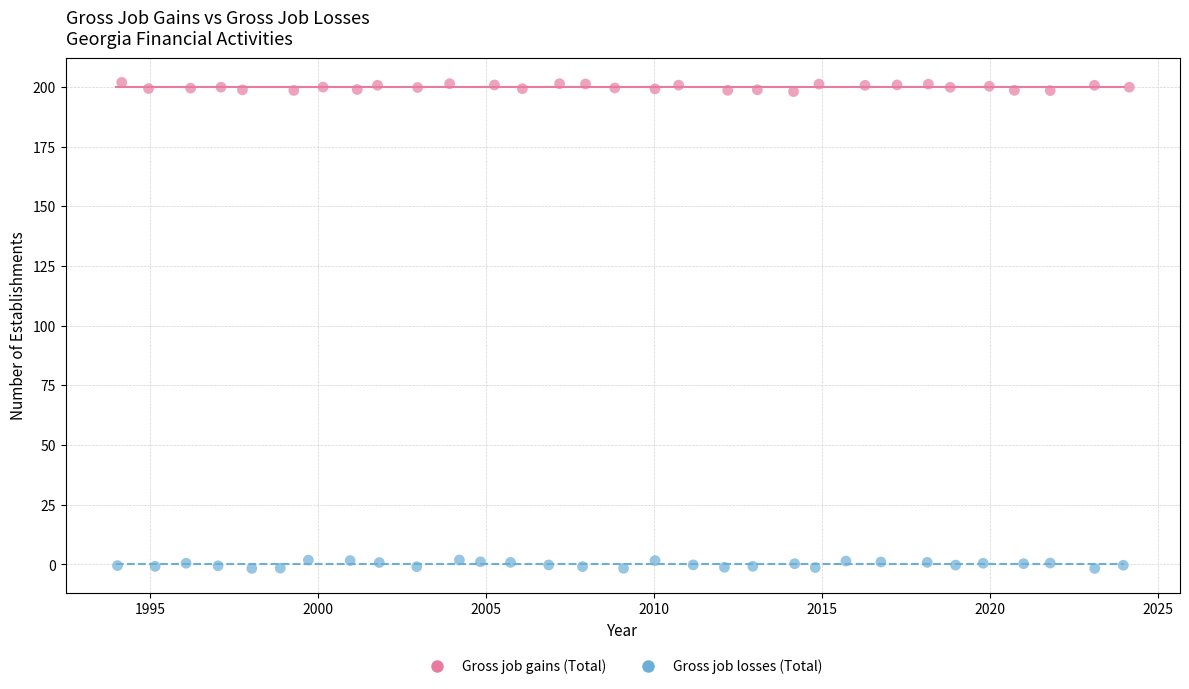

Which series contains the highest Y value?

Gross job gains (Total)